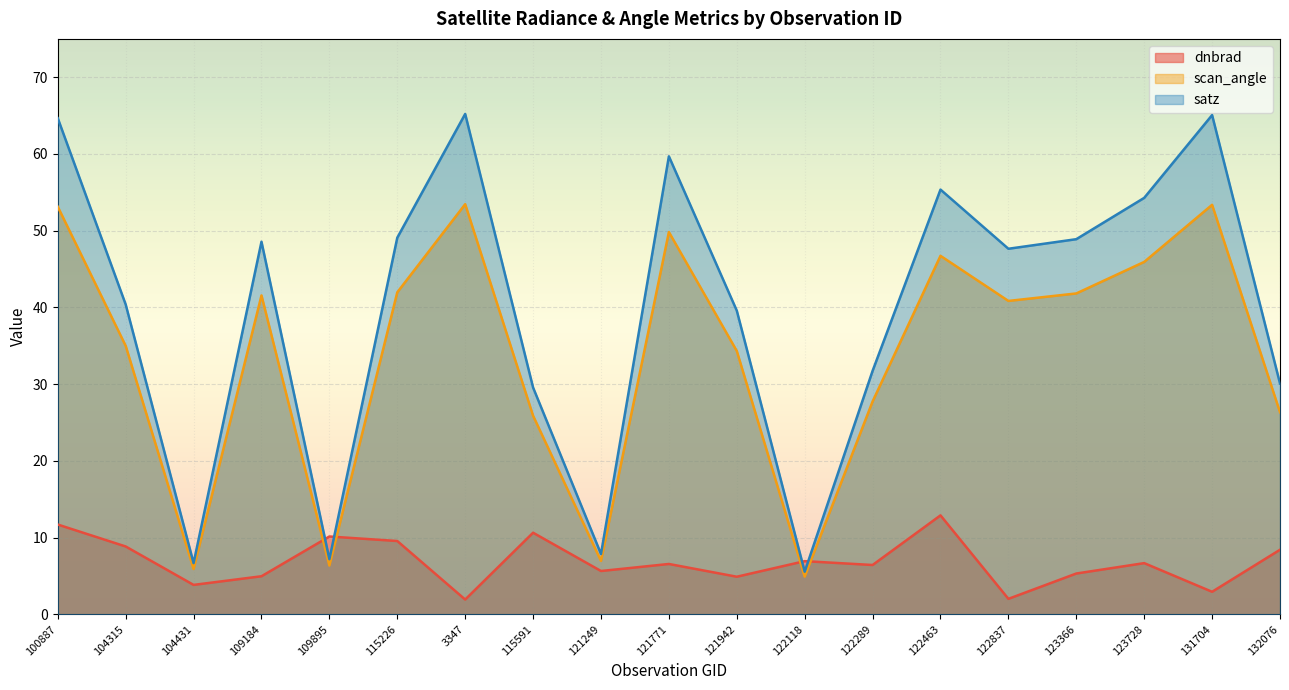

Between 3347 and 109895, which is larger?

109895